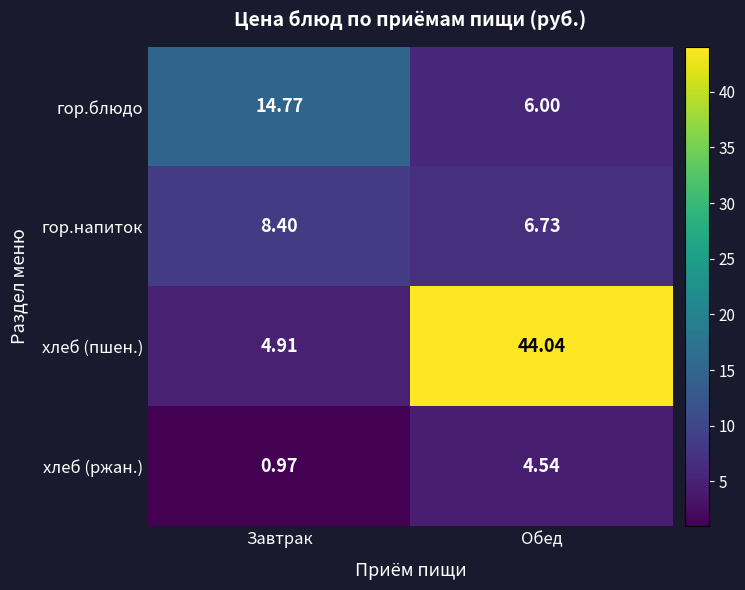

At which category is the sum across all series the highest?

Обед